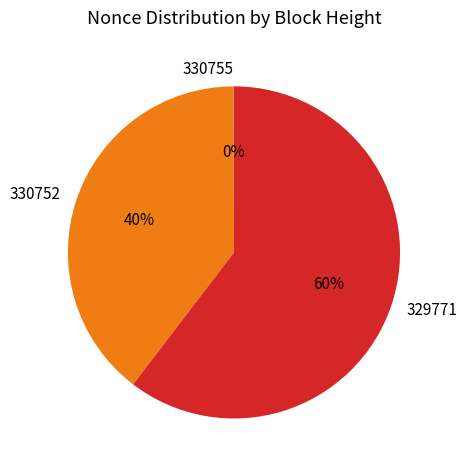

What percentage is the 330752 slice, to the nearest percent?

40%